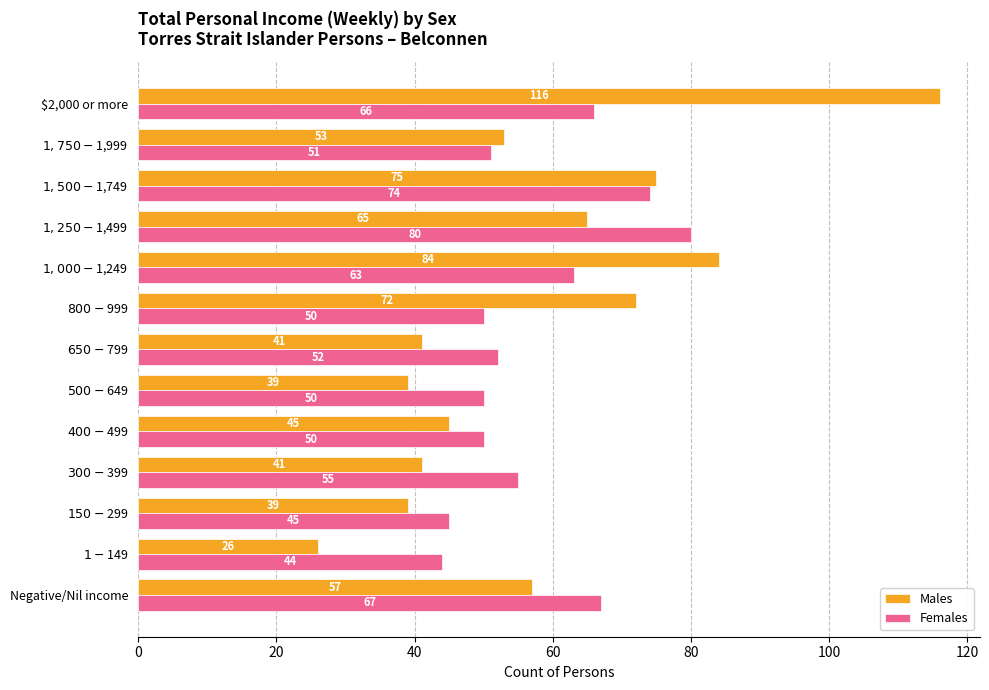

At how many categories does at least one series exceed 59?

6